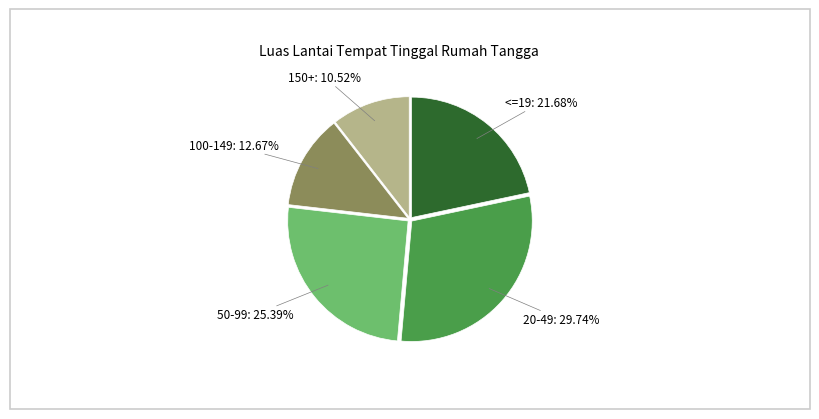

To the nearest percent, what percentage of the pie is 100-149?

13%